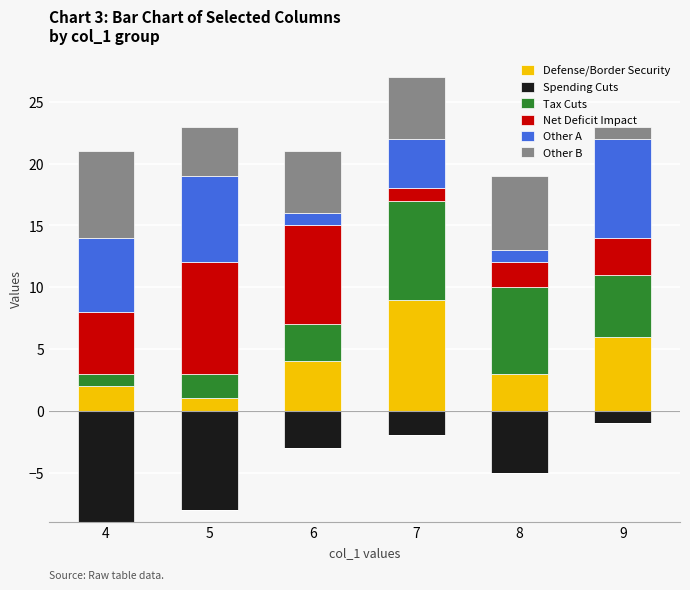

How many Net Deficit Impact values are between 2 and 8?

4